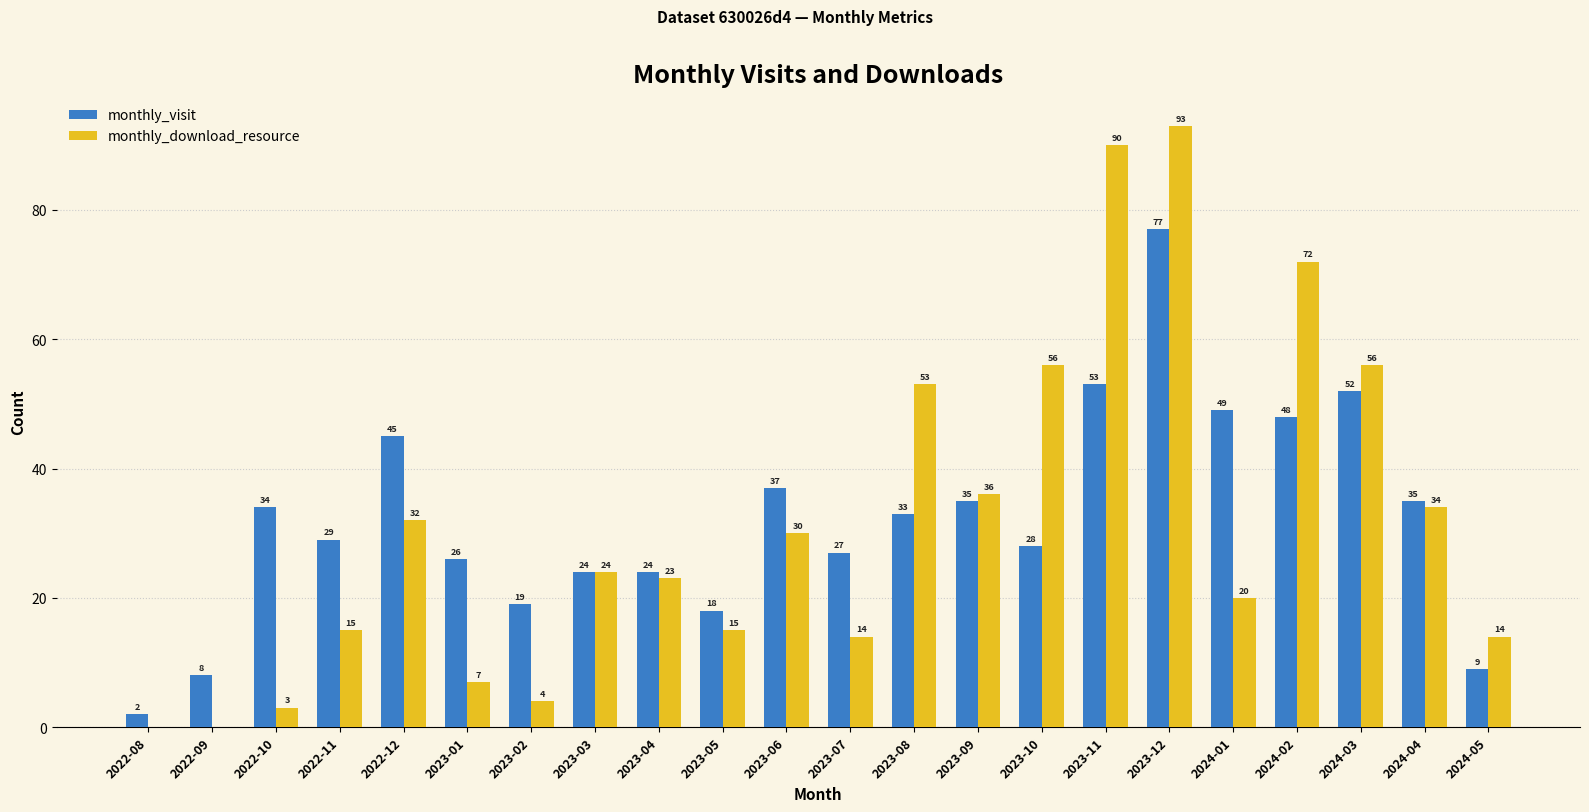

True or false: monthly_download_resource has a value of 21 at 2022-12.

False